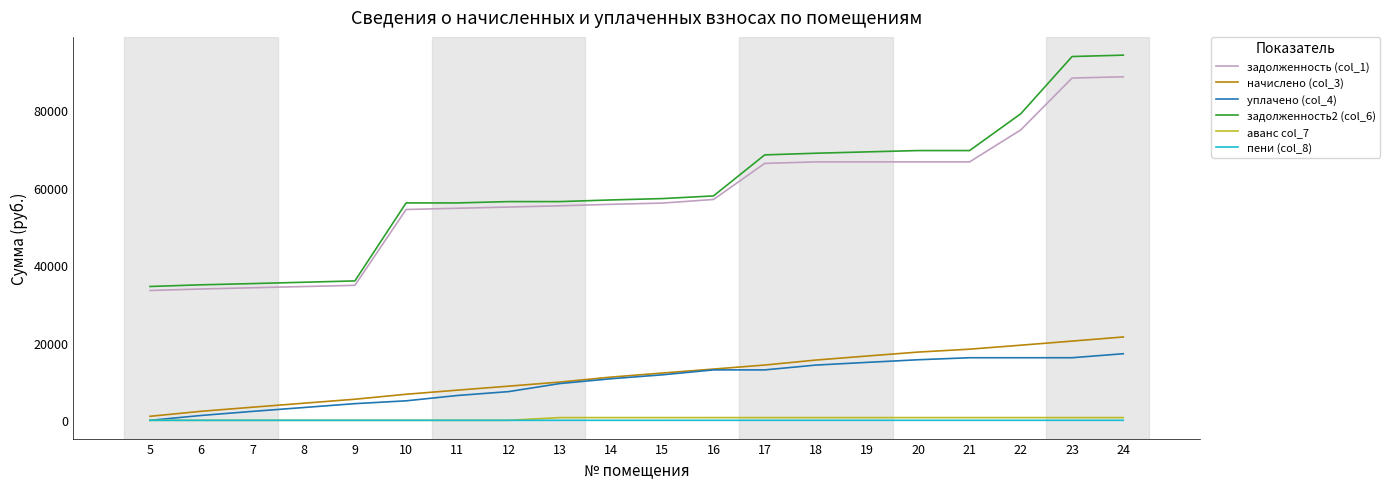

Which series has the widest spread of values?

задолженность2 (col_6)